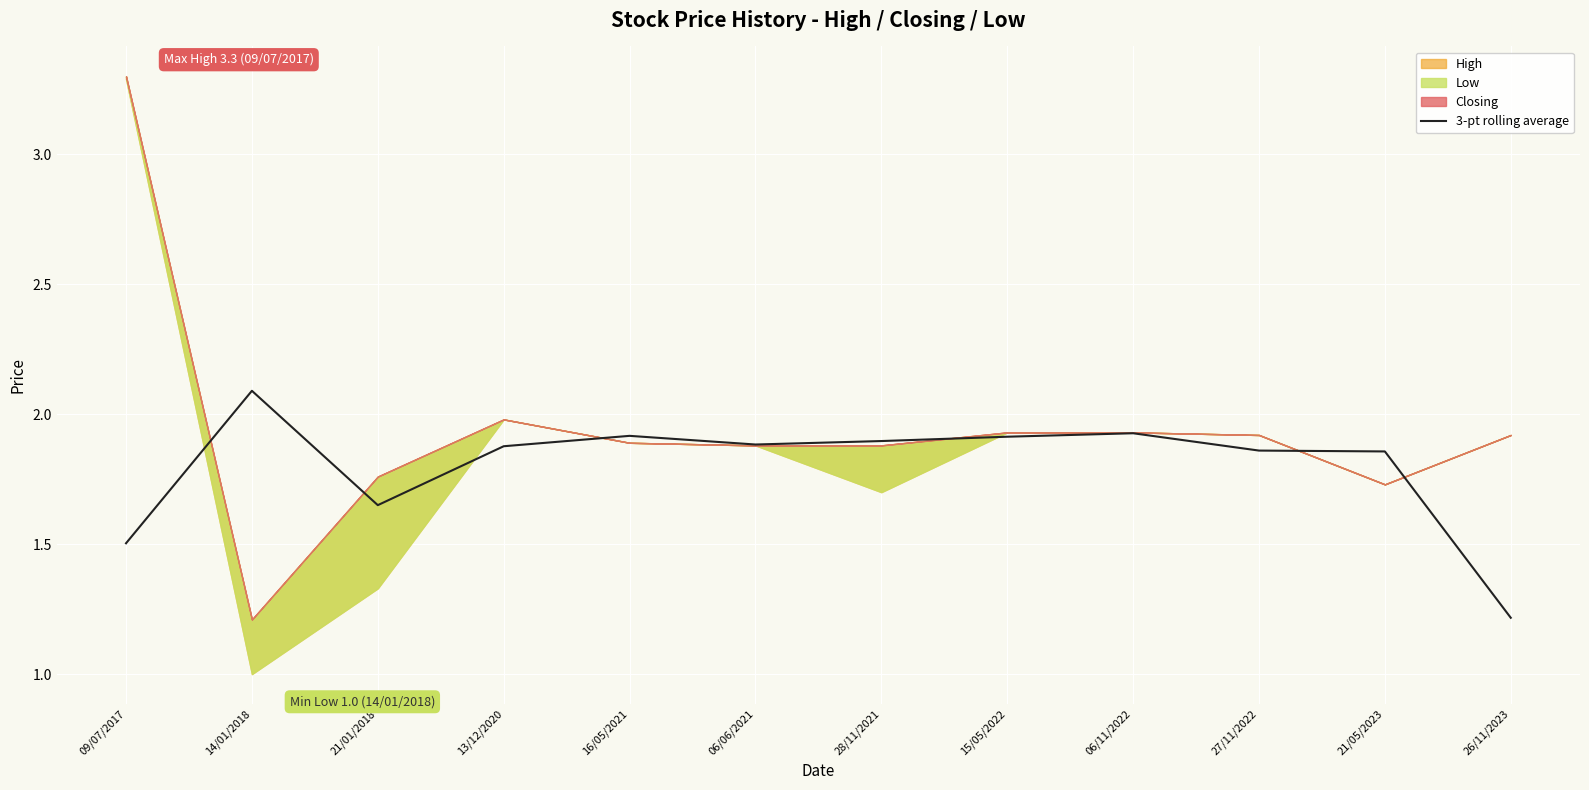

Which has a higher value, 21/01/2018 or 28/11/2021?

28/11/2021